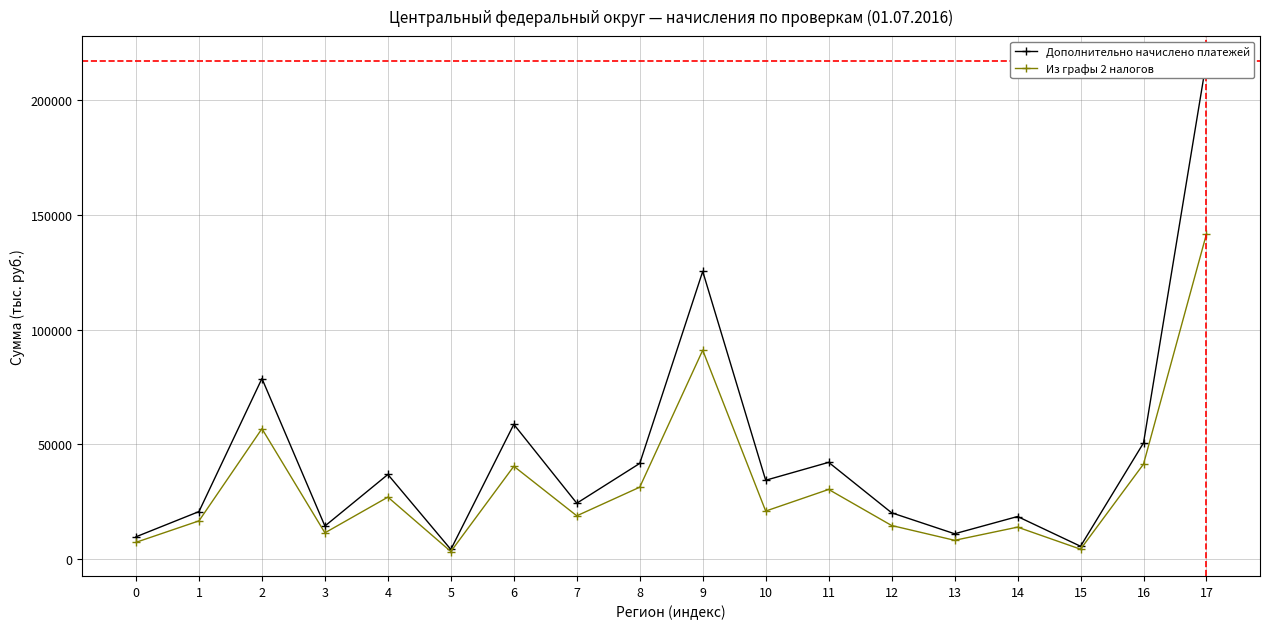

How many interior local valleys does the Дополнительно начислено платежей series have?

6